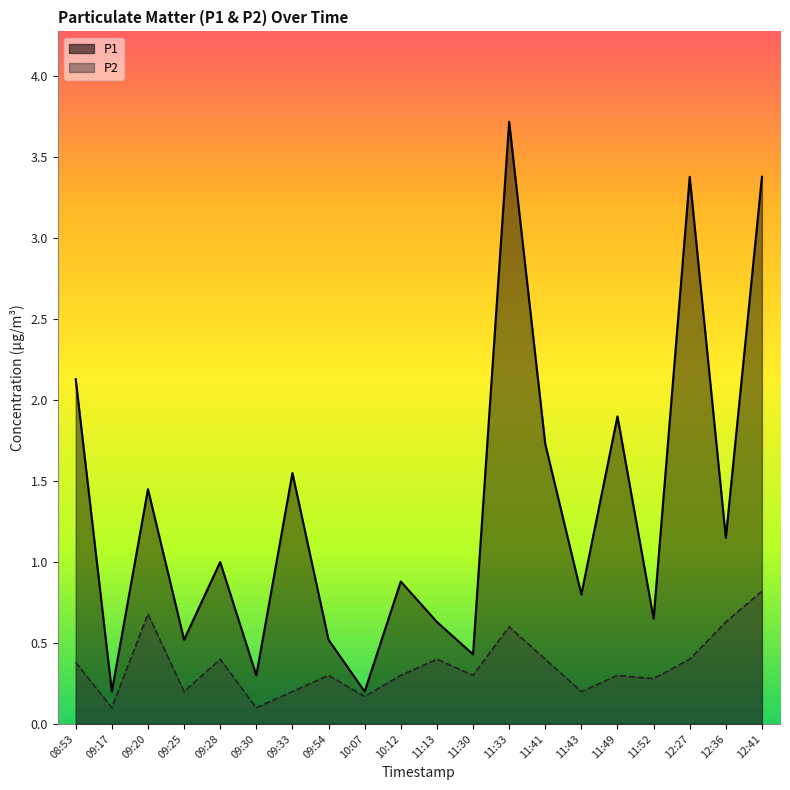

Which category has the highest value in the P2 series?

12:41